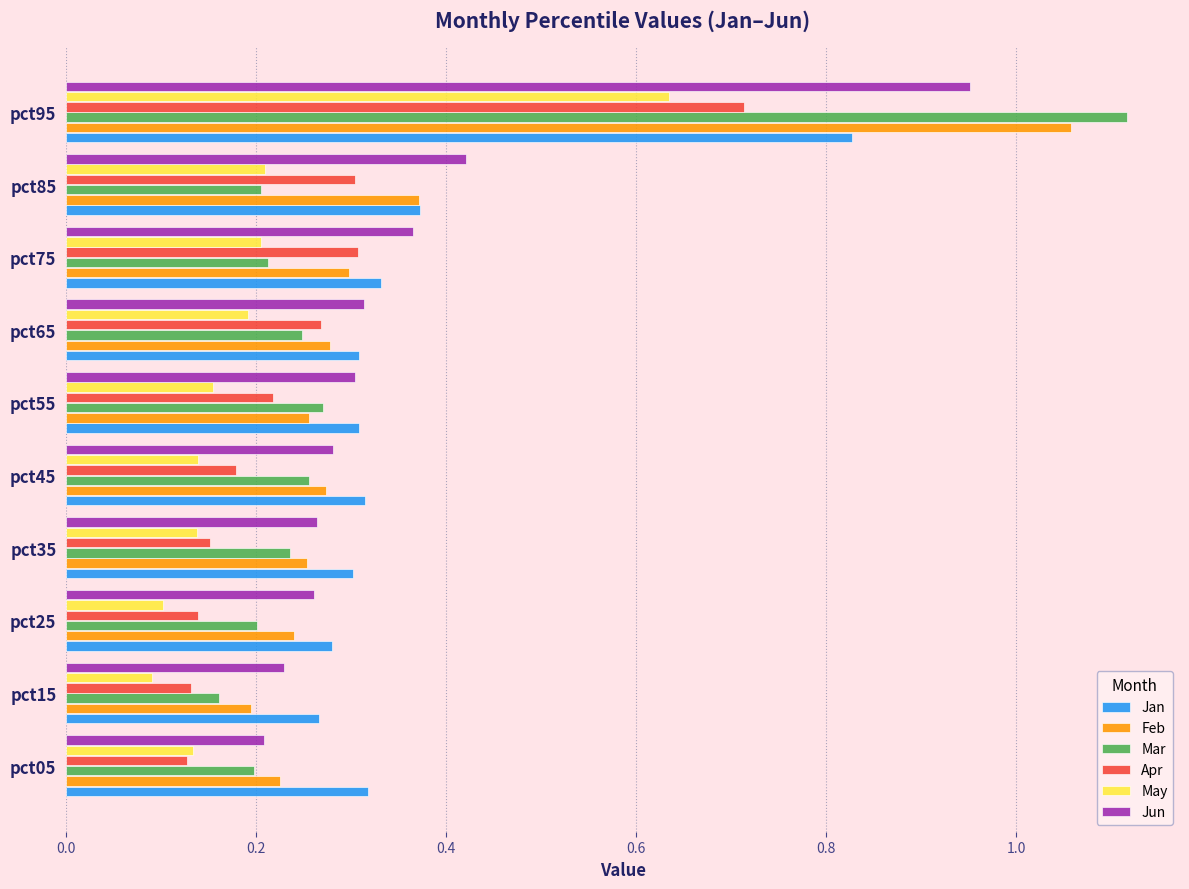

Which category has the highest value across all series?

pct95